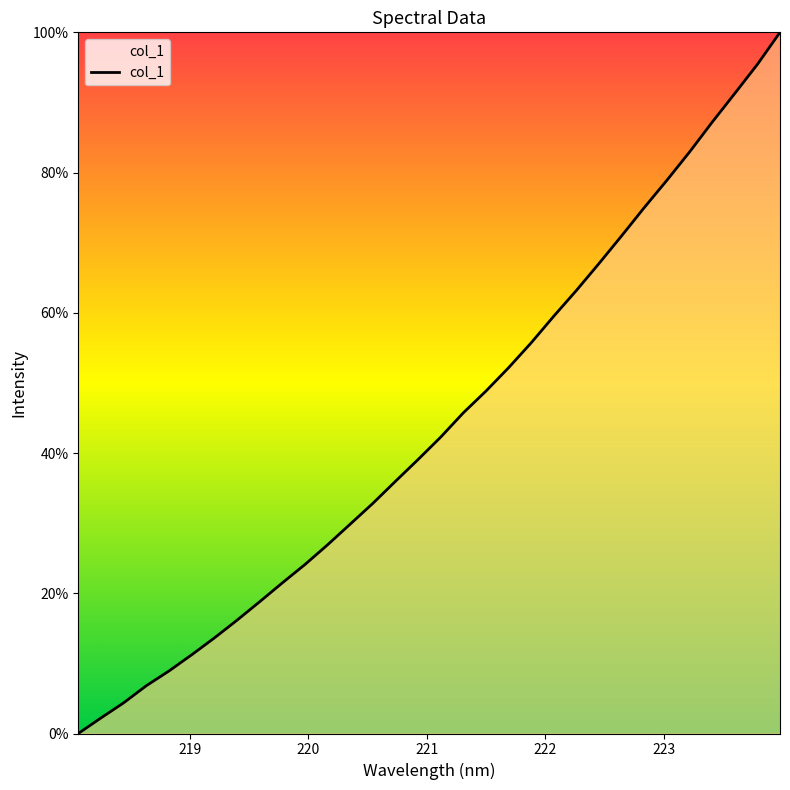

What is the maximum value shown in the chart?

100.0